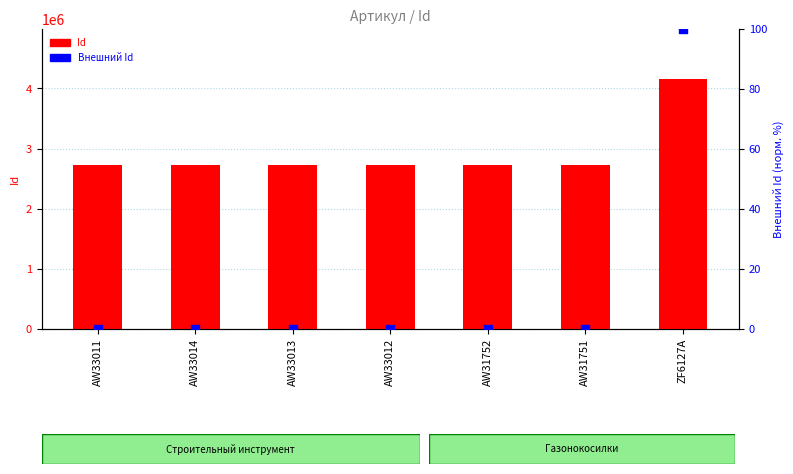

Which series contains the highest Y value?

Id